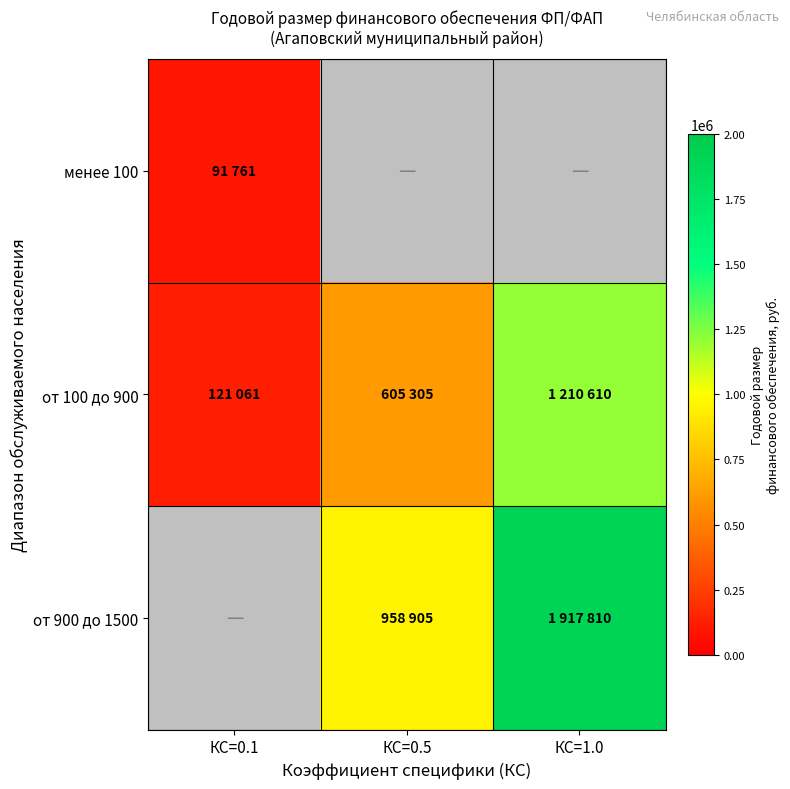

What is the minimum value for от 100 до 900?

121061.0